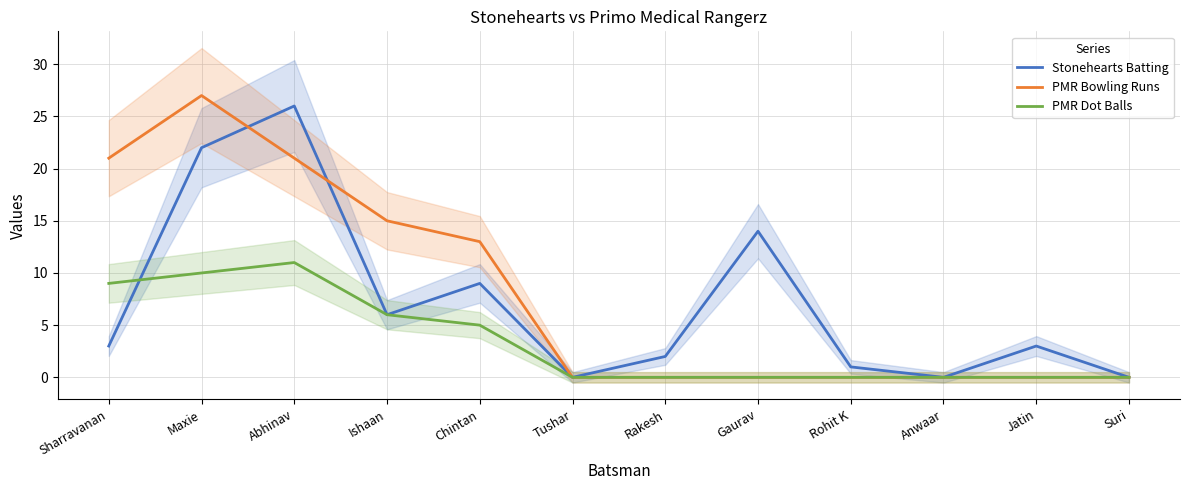

The PMR Dot Balls series shows 0 at Jatin. True or false?

True